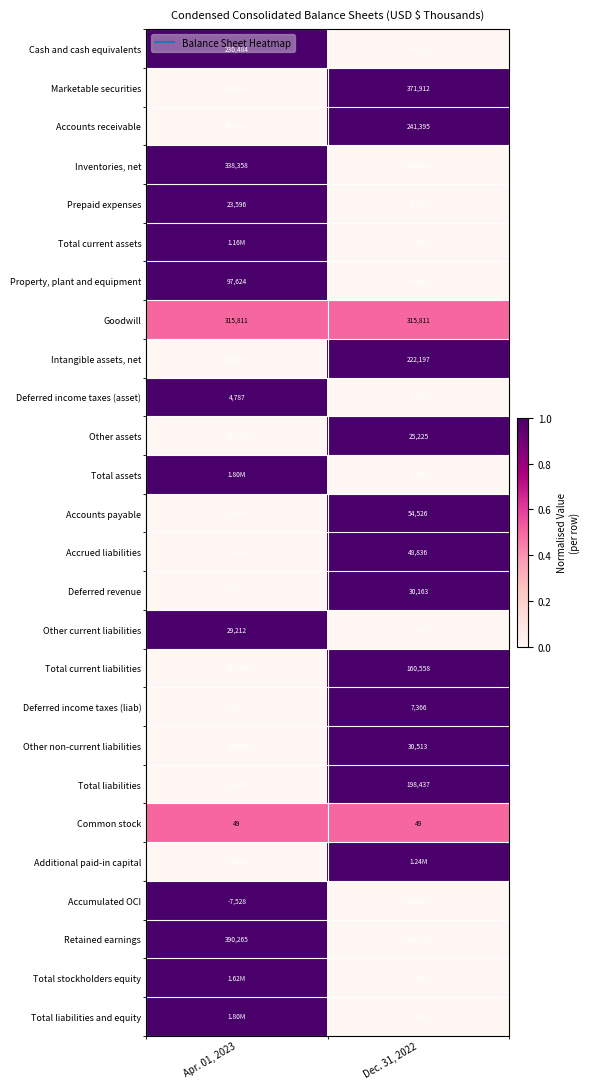

What is the difference between the highest and lowest values at Apr. 01, 2023?

1.0